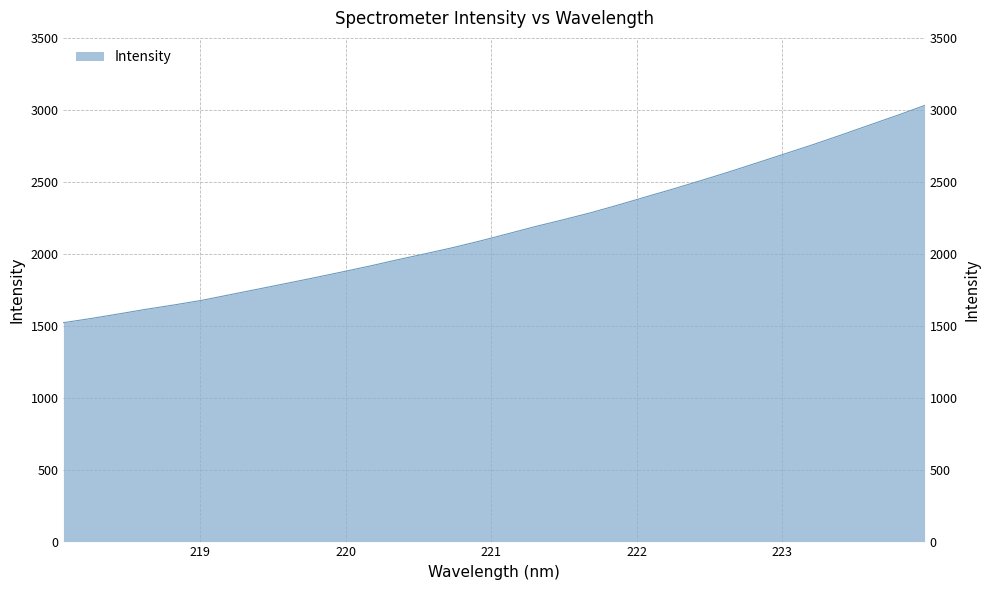

What is the average value?

2171.5